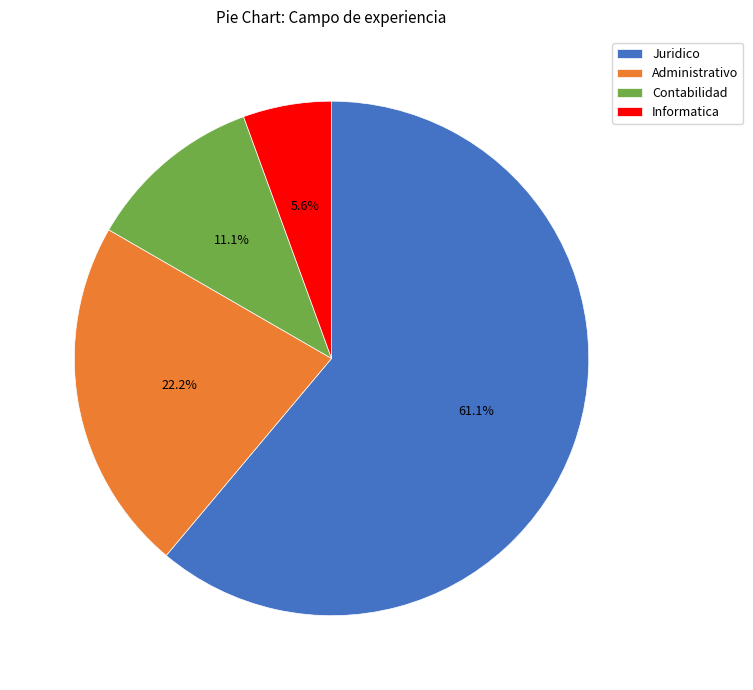

Which slice represents more than half of the pie?

Juridico